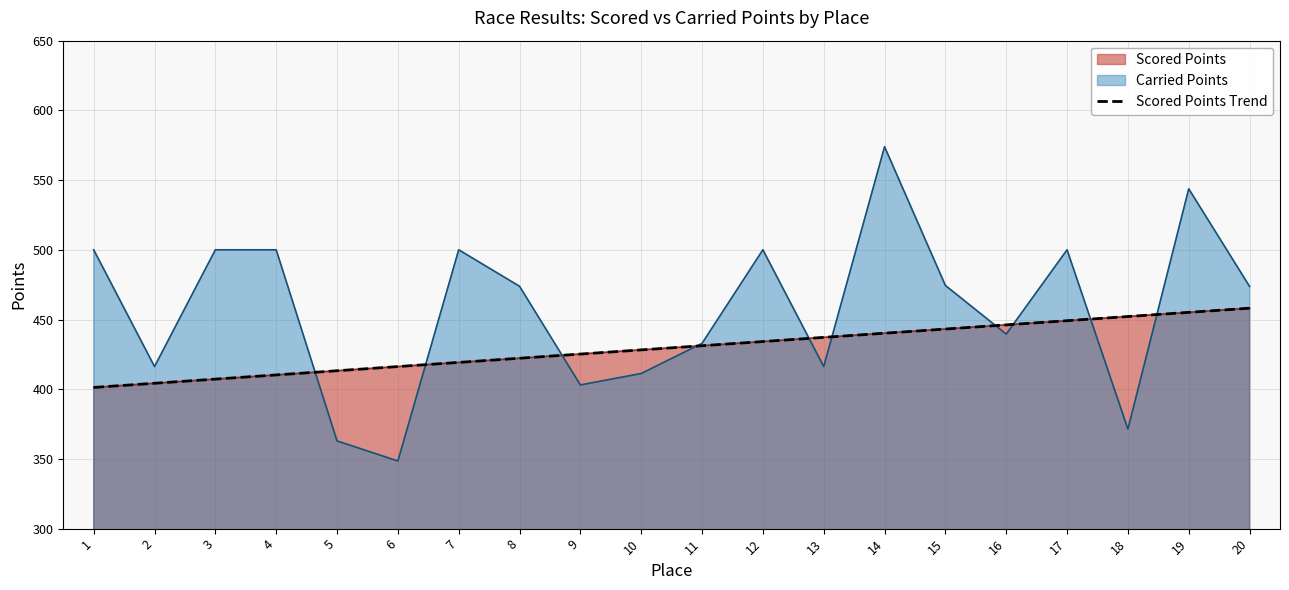

True or false: the data shows 160.1 at 11.

False